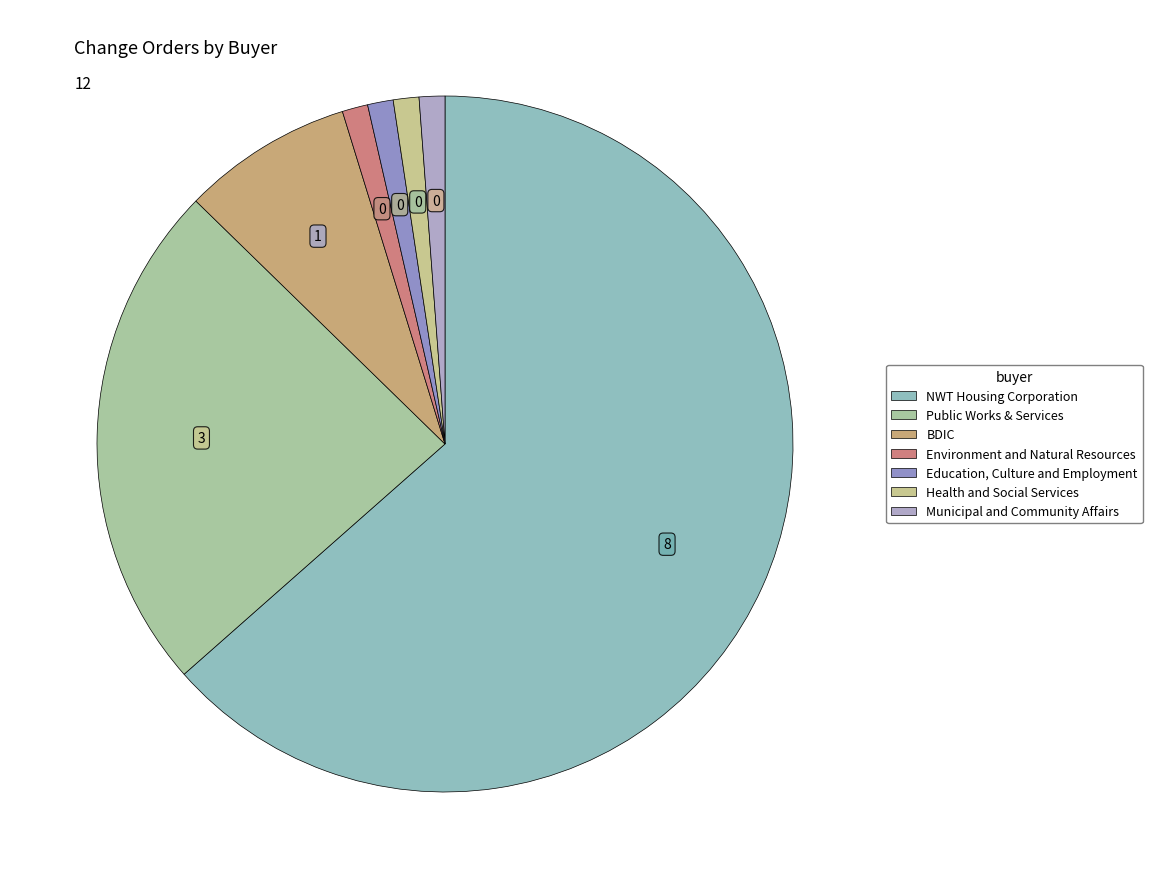

Which slice is the smallest?

Environment and Natural Resources